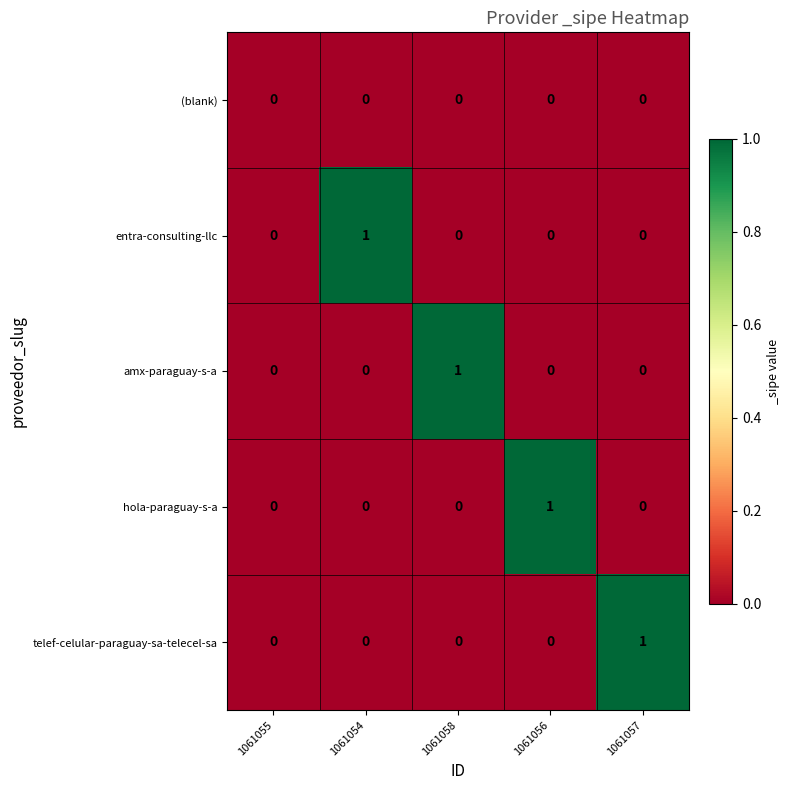

Reading left to right, transcribe all the data shown in this chart.

(blank): 1061055=0	1061054=0	1061058=0	1061056=0	1061057=0
entra-consulting-llc: 1061055=0	1061054=1	1061058=0	1061056=0	1061057=0
amx-paraguay-s-a: 1061055=0	1061054=0	1061058=1	1061056=0	1061057=0
hola-paraguay-s-a: 1061055=0	1061054=0	1061058=0	1061056=1	1061057=0
telef-celular-paraguay-sa-telecel-sa: 1061055=0	1061054=0	1061058=0	1061056=0	1061057=1